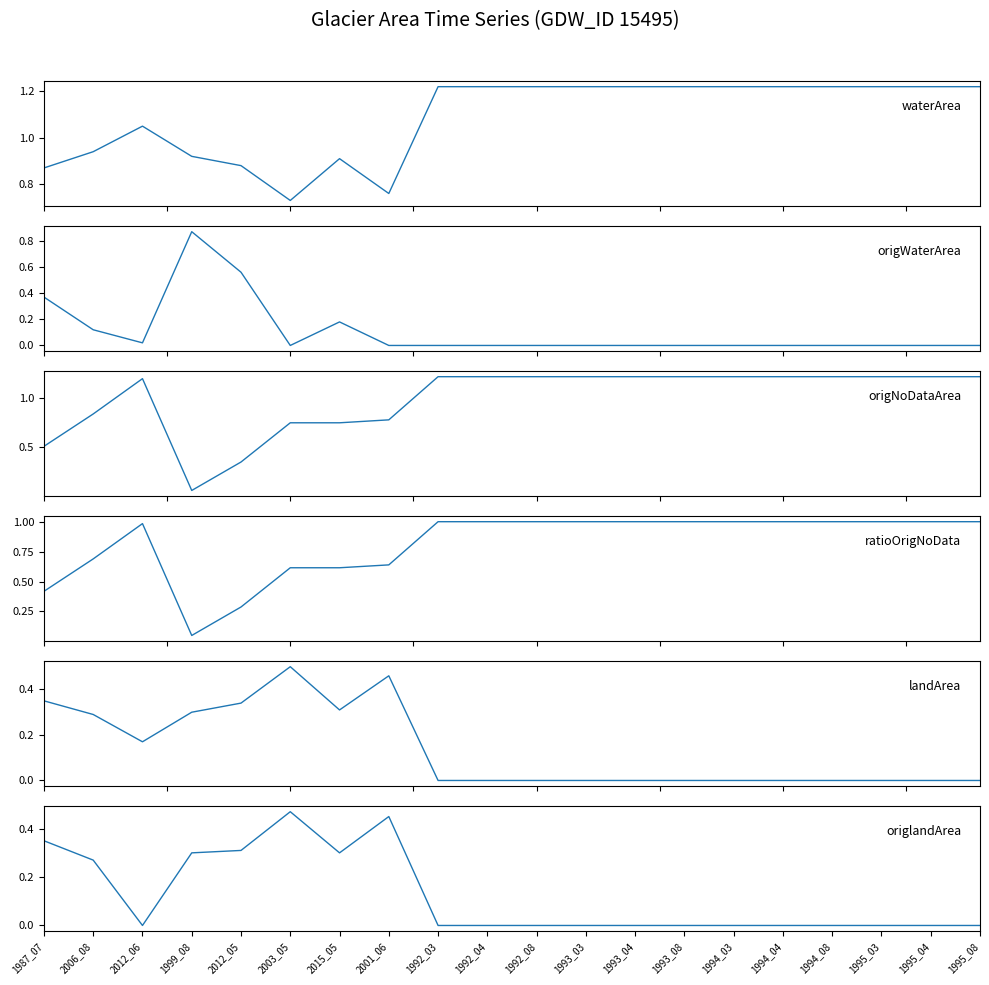

What is the greatest value displayed?

1.2